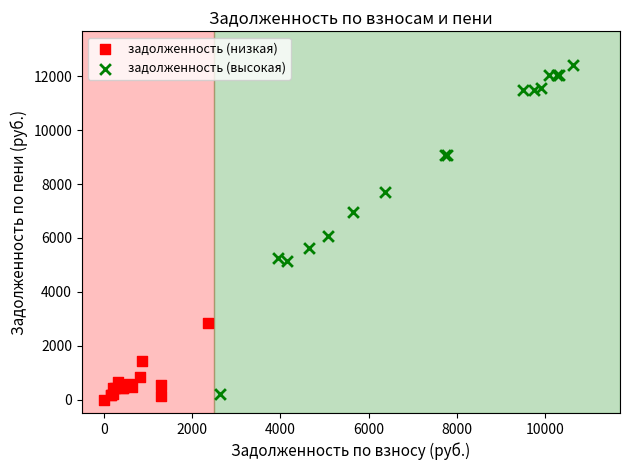

What are all the series names shown in the legend?

задолженность (низкая), задолженность (высокая)